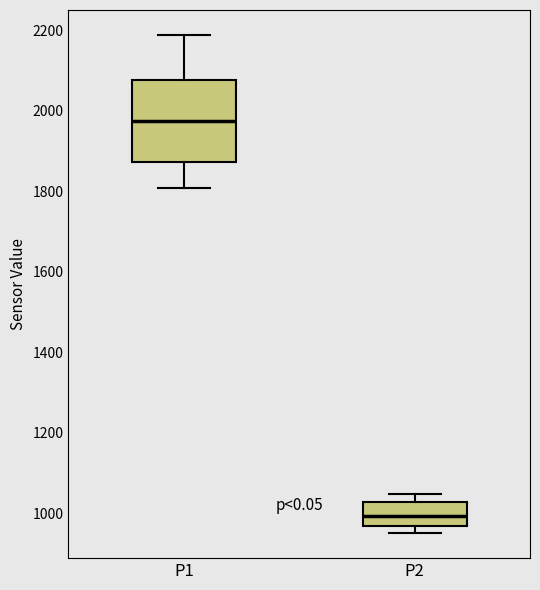

Which box is the tallest, from its lower edge to its upper edge?

P1